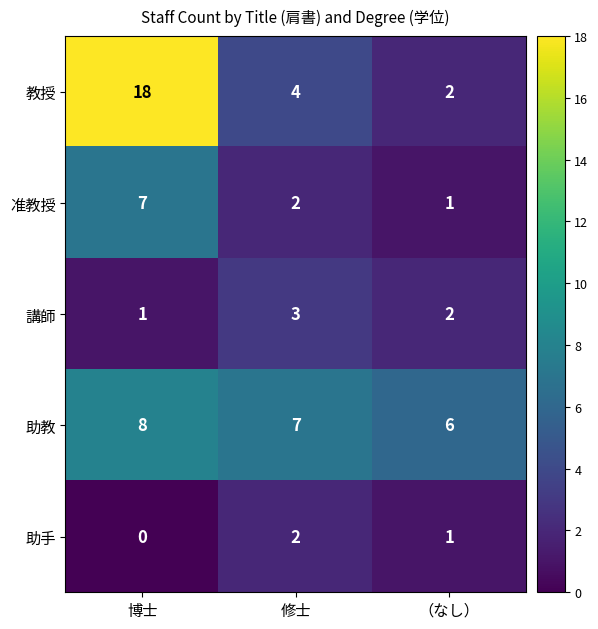

At 博士, list the series in order from largest to smallest.

教授, 助教, 准教授, 講師, 助手